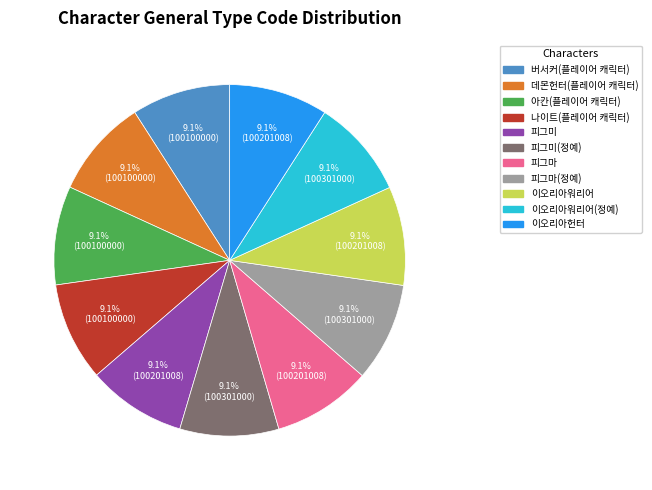

How much of the chart is everything except 데몬헌터(플레이어 캐릭터)?

90.9%